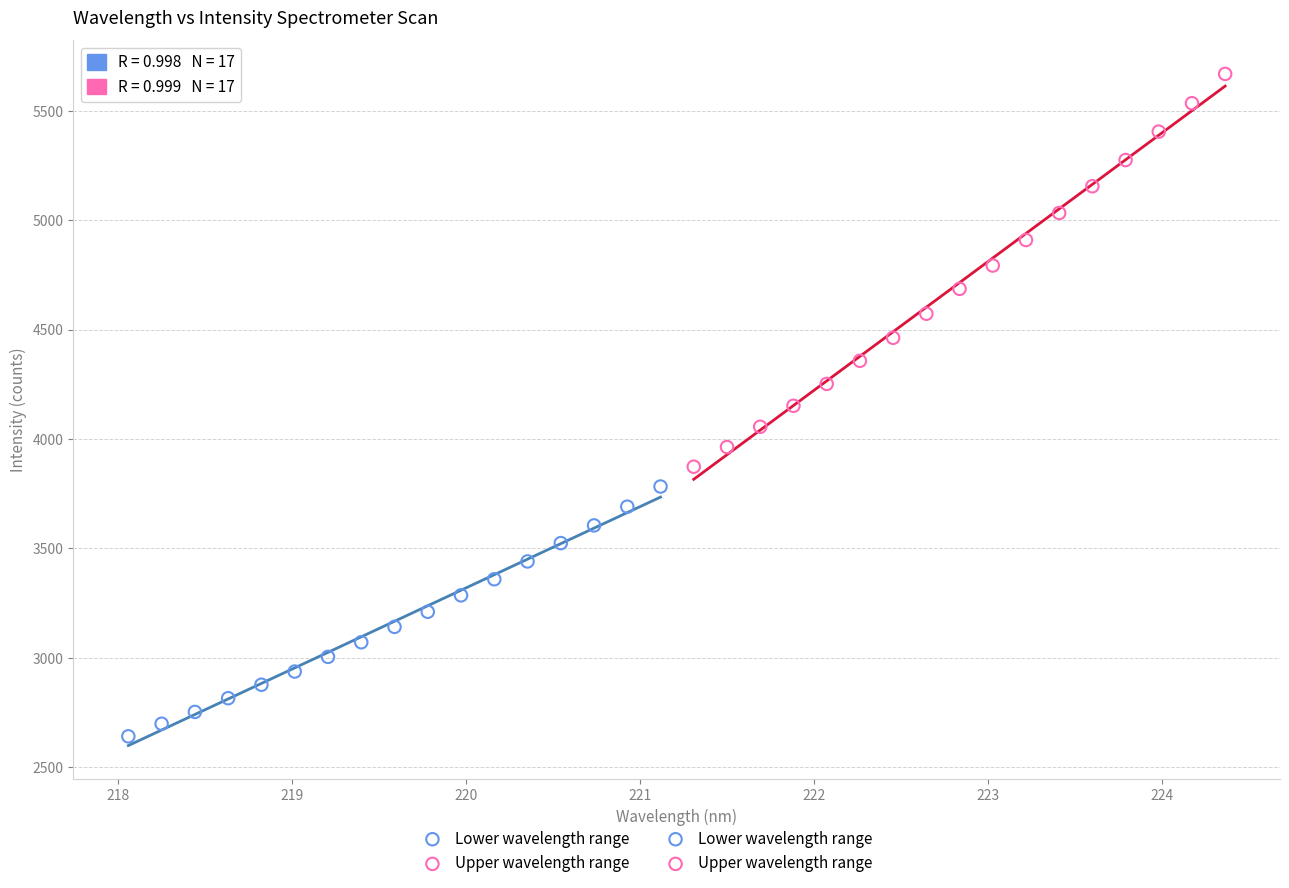

Which series reaches the maximum Y coordinate?

Upper wavelength range